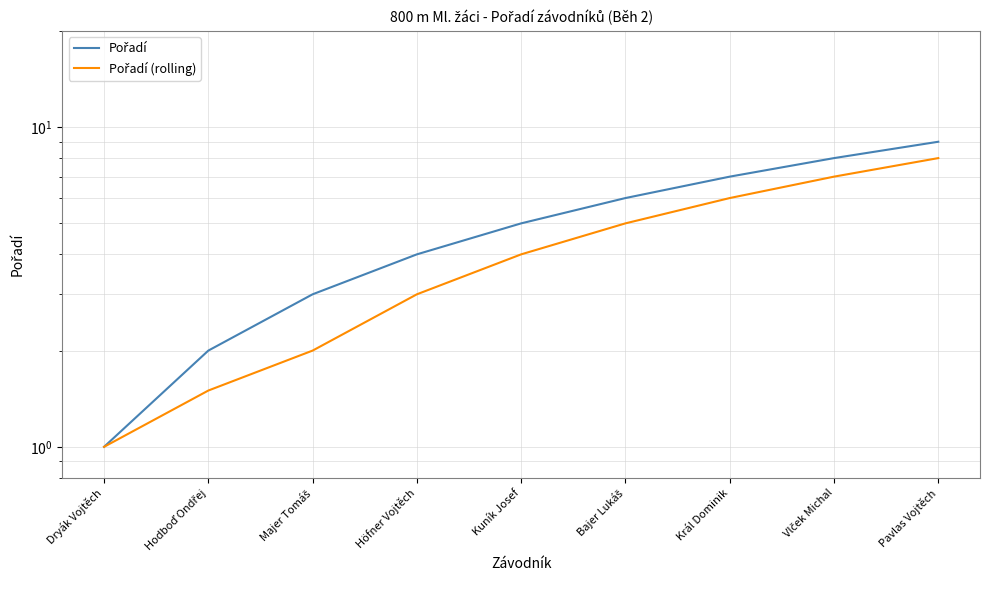

Rank the series by their average value, from highest to lowest.

Pořadí, Pořadí (rolling)